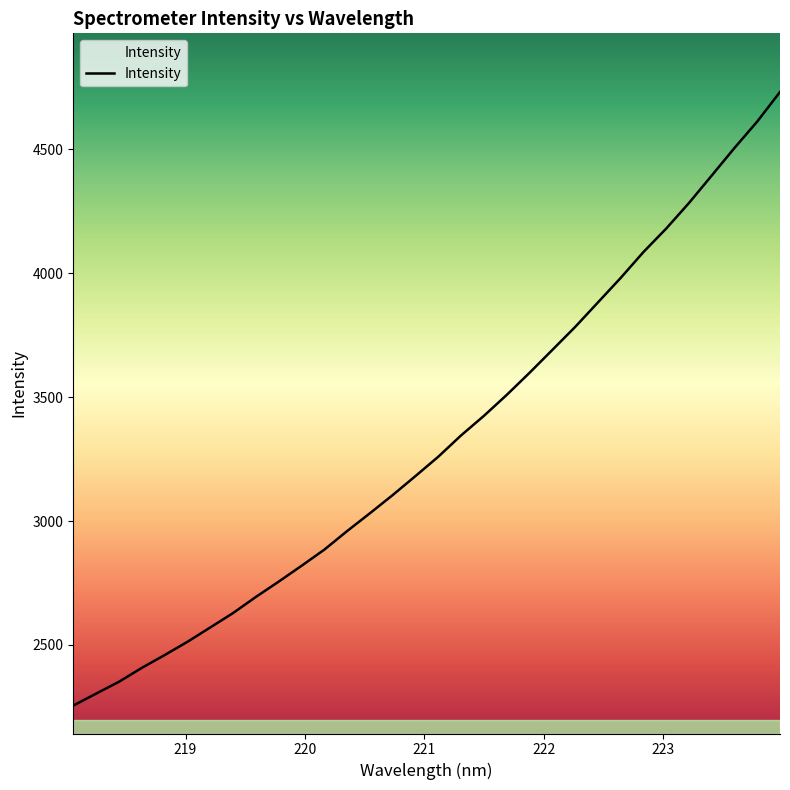

True or false: there are more than 0 points higher than both neighbors.

False